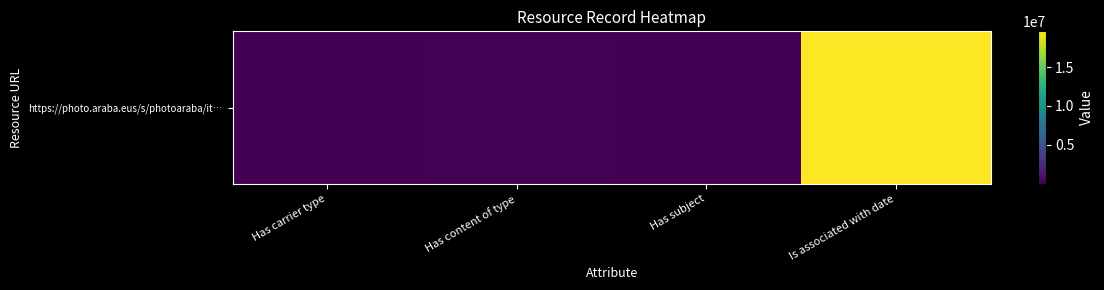

List the labels in order of value, smallest first.

Has carrier type, Has subject, Has content of type, Is associated with date